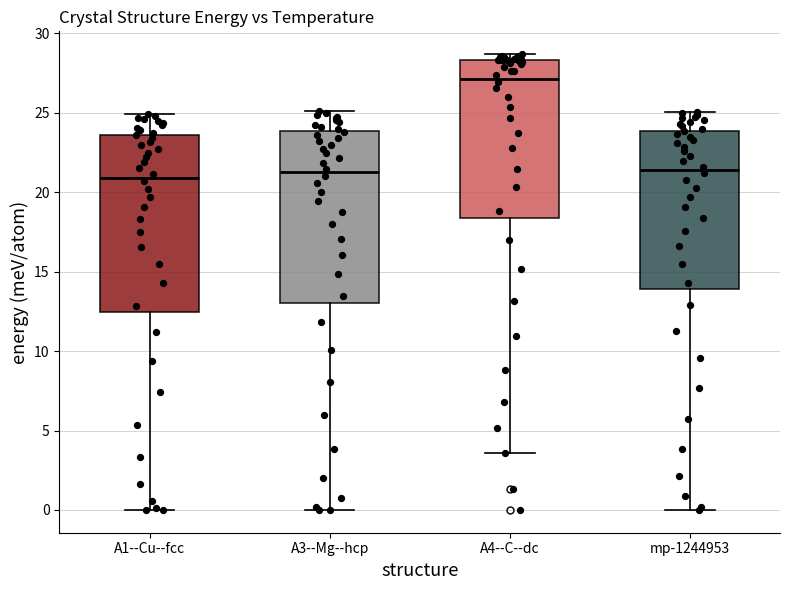

Reading left to right, transcribe this box plot: for each box, give where its median line is, the range the box spans, and where its two whiskers end, as read against the y-axis. The values are not printed on the chart, so give them approximately, as read against the axis.

A1--Cu--fcc: median 21.0, box 12.5 to 23.5, whiskers 0.0 to 25.0
A3--Mg--hcp: median 21.0, box 13.0 to 24.0, whiskers 0.0 to 25.0
A4--C--dc: median 27.0, box 18.5 to 28.5, whiskers 3.5 to 28.5 (just above the box's upper edge)
mp-1244953: median 21.5, box 14.0 to 24.0, whiskers 0.0 to 25.0